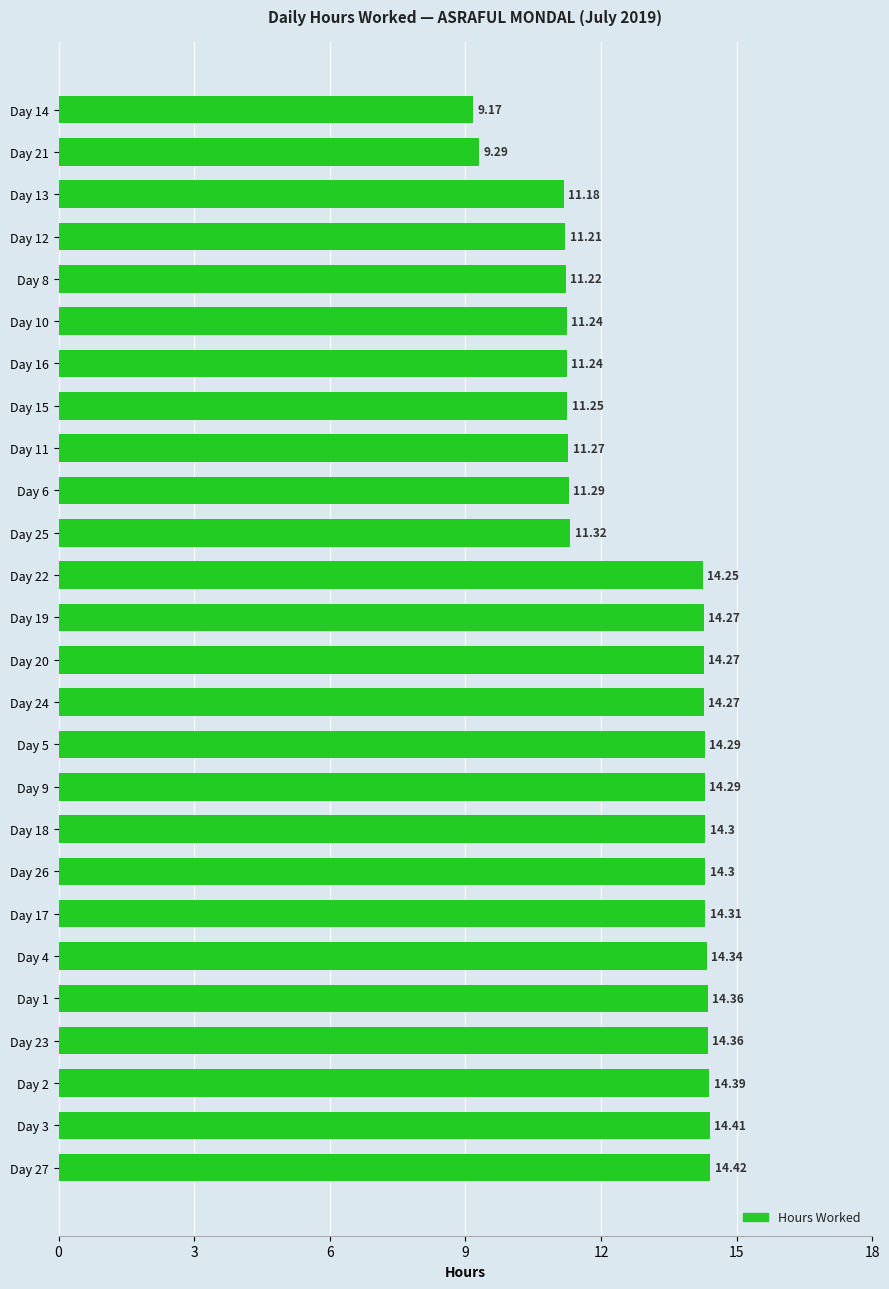

What is the sum of the values at Day 22 and Day 4?

28.6